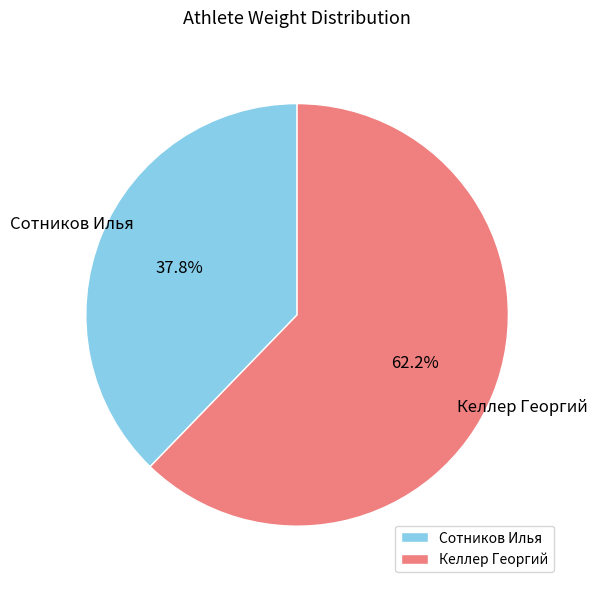

Which has a higher value, Сотников Илья or Келлер Георгий?

Келлер Георгий